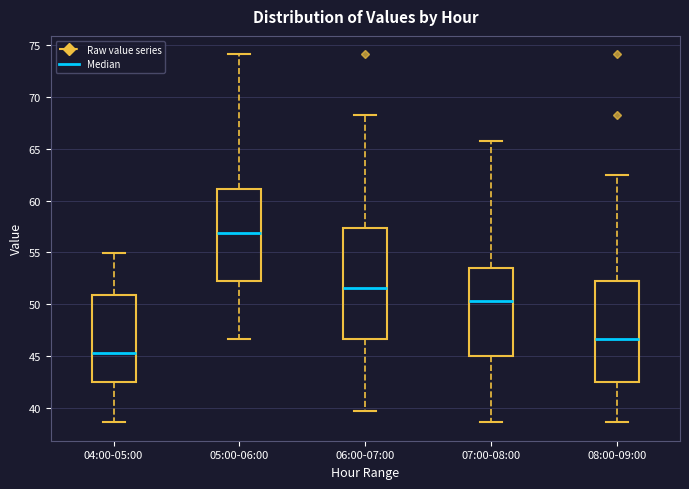

Reading left to right, transcribe this box plot: for each box, give where its median line is, the range the box spans, and where its two whiskers end, as read against the y-axis. The values are not printed on the chart, so give them approximately, as read against the axis.

04:00-05:00: median 45.5, box 42.5 to 51.0, whiskers 38.5 to 55.0
05:00-06:00: median 57.0, box 52.0 to 61.0, whiskers 46.5 to 74.0
06:00-07:00: median 51.5, box 46.5 to 57.5, whiskers 39.5 to 68.5
07:00-08:00: median 50.5, box 45.0 to 53.5, whiskers 38.5 to 65.5
08:00-09:00: median 46.5, box 42.5 to 52.0, whiskers 38.5 to 62.5